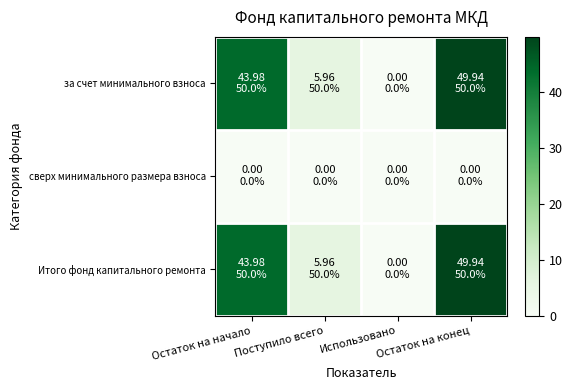

Reading right to left, what are all the values shown in this chart?

за счет минимального взноса: Остаток на конец=49.9	Использовано=0.0	Поступило всего=6.0	Остаток на начало=44.0
сверх минимального размера взноса: Остаток на конец=0.0	Использовано=0.0	Поступило всего=0.0	Остаток на начало=0.0
Итого фонд капитального ремонта: Остаток на конец=49.9	Использовано=0.0	Поступило всего=6.0	Остаток на начало=44.0